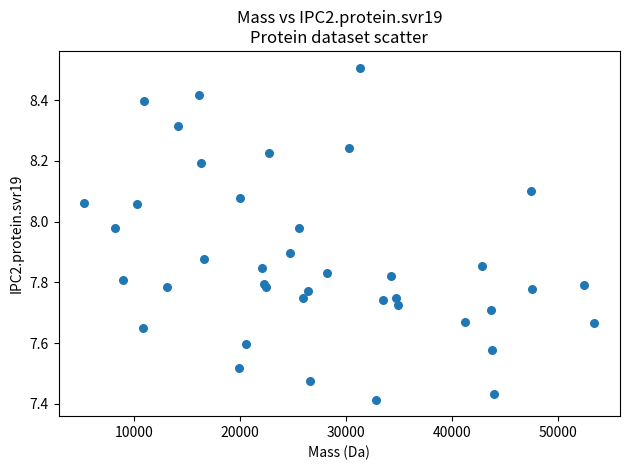

What is the range of Y values (max minus min)?

1.1